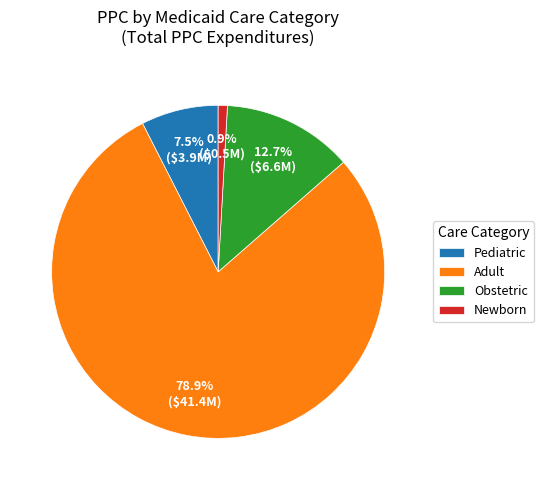

True or false: Newborn accounts for 1% of the total.

True